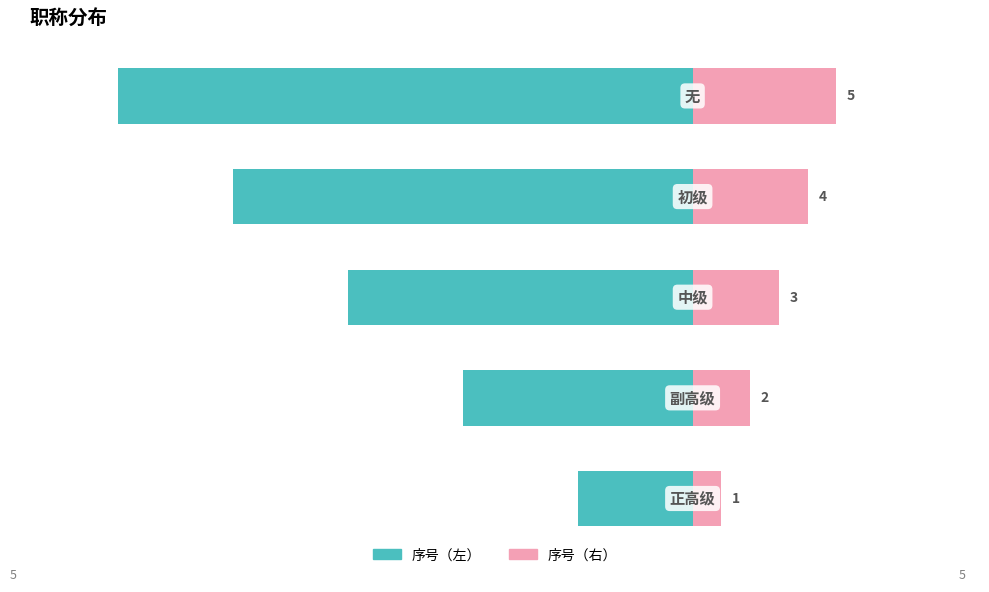

Is it true that 序号（左） equals -16 at 0?

True